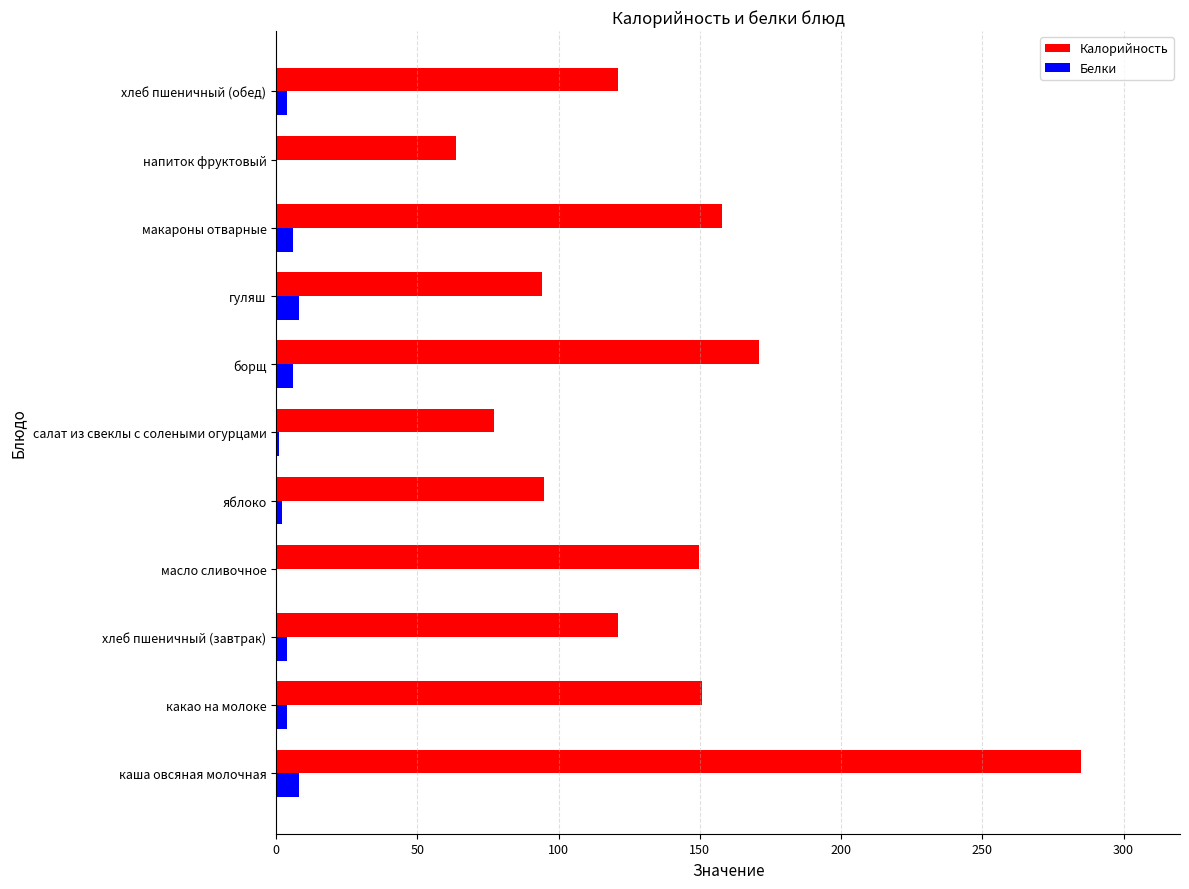

How many distinct data groups are displayed?

2